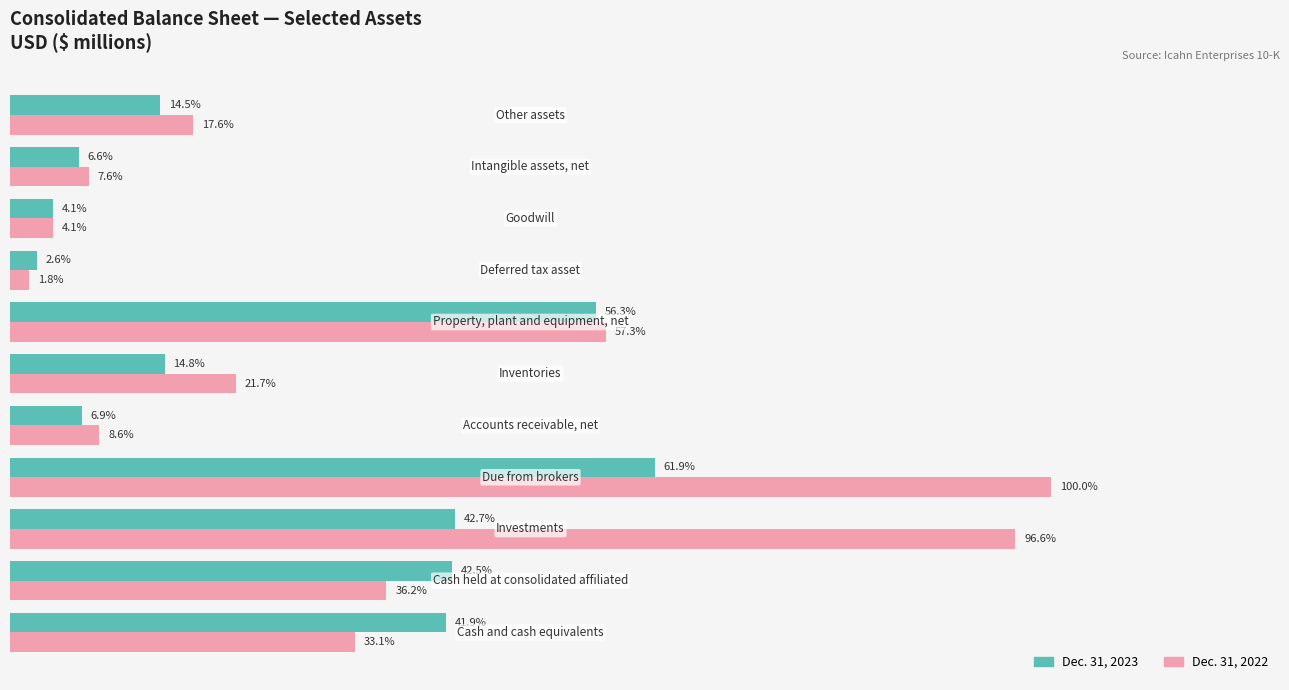

What are all the series names shown in the legend?

Dec. 31, 2023, Dec. 31, 2022